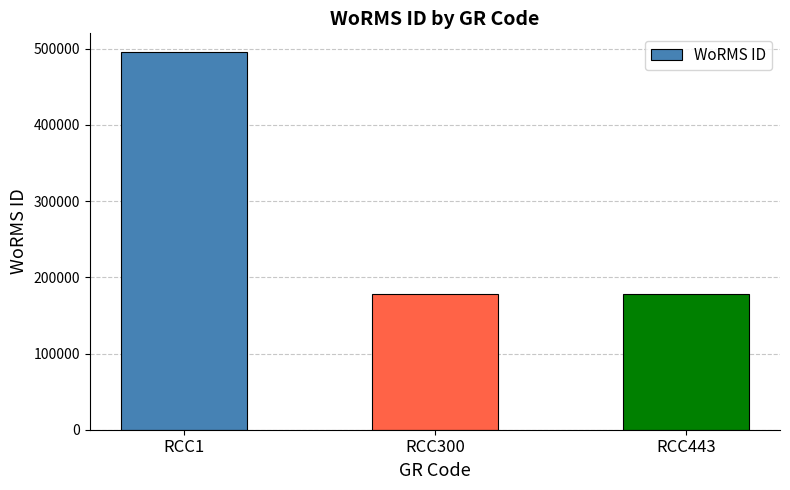

Which label corresponds to the largest value in the chart?

RCC1